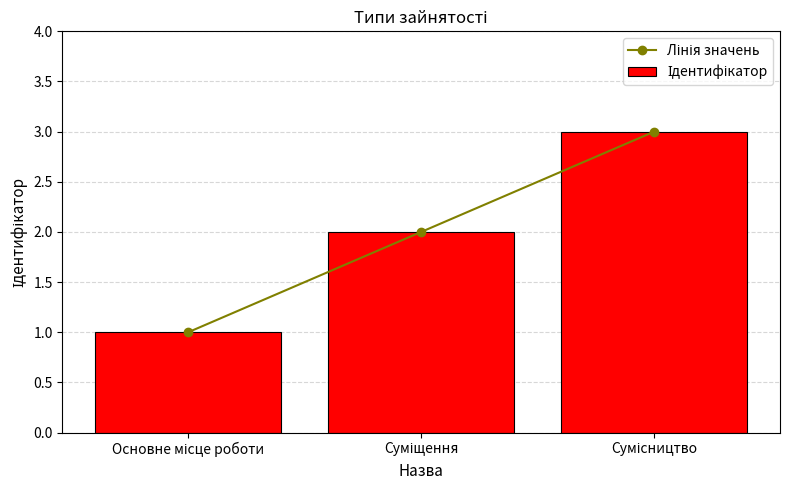

What is the value of the Лінія значень bar at the 2nd from the left?

2